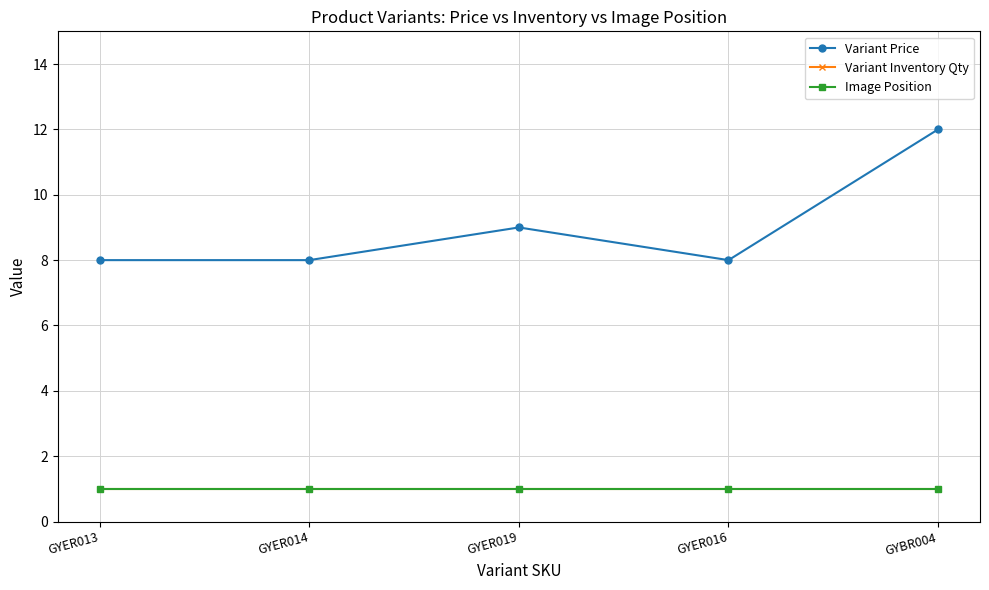

Is the value of Variant Inventory Qty at GYBR004 greater than the value of Image Position at GYBR004?

No